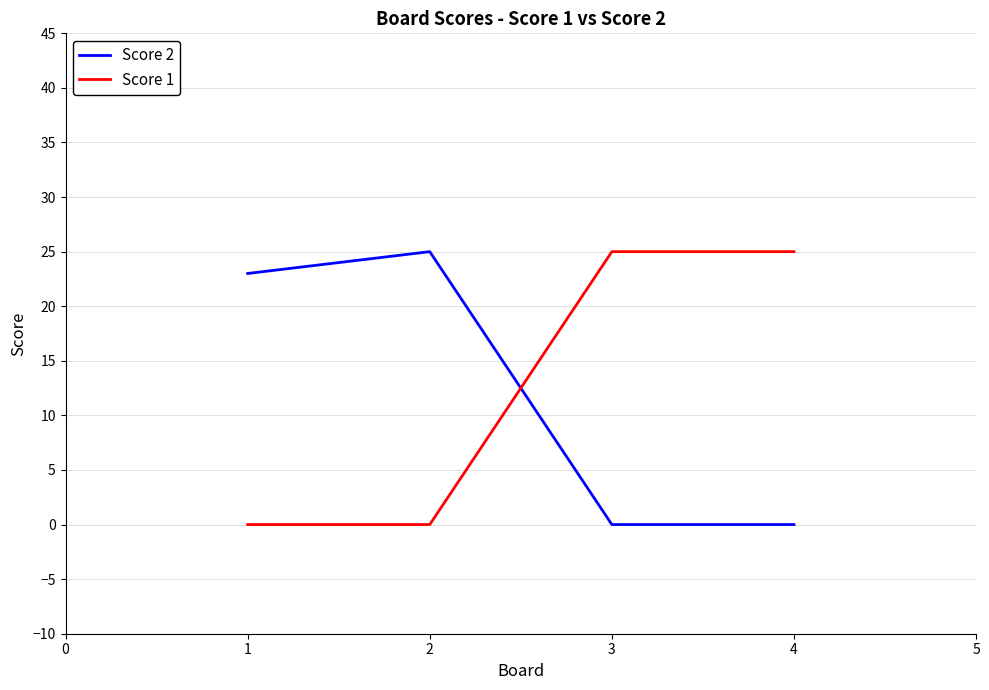

At 1, list the series in order from smallest to largest.

Score 1, Score 2